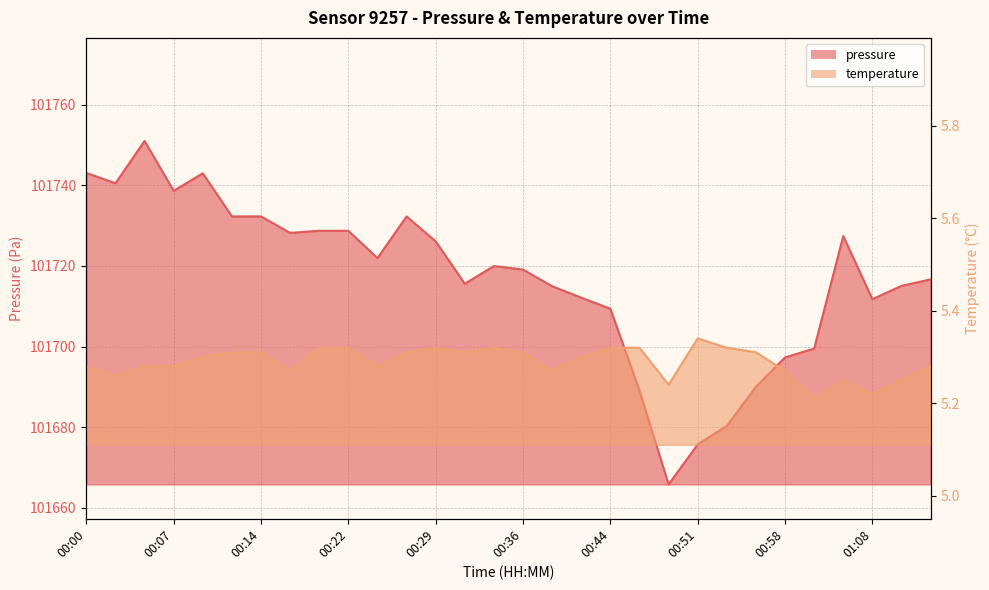

What is the difference between the maximum and second lowest values in the pressure series?

75.2